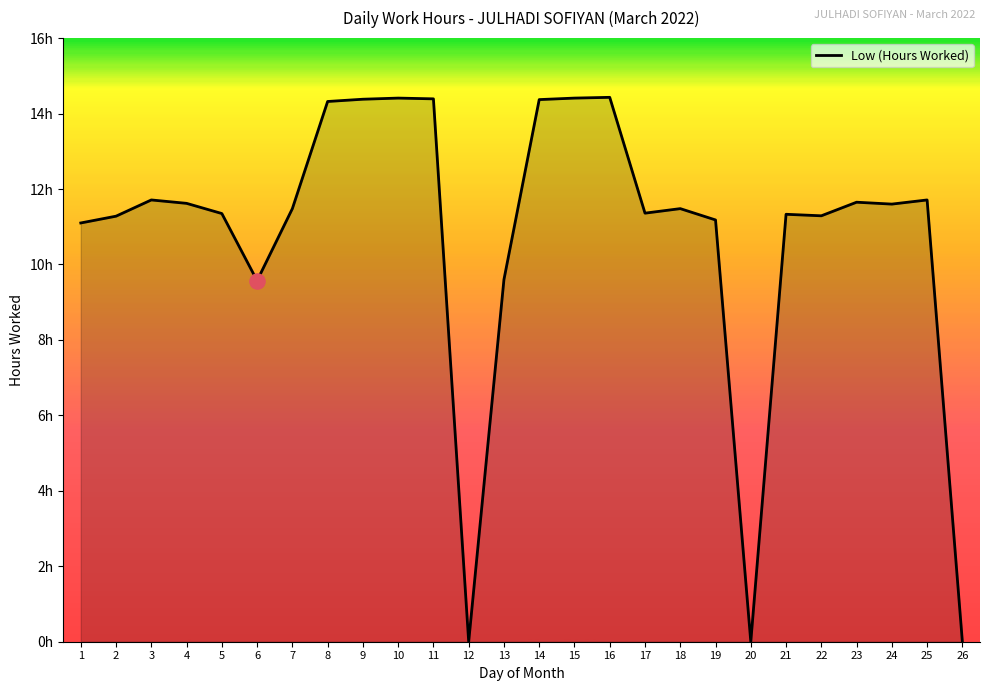

Does the chart have visible grid lines?

No